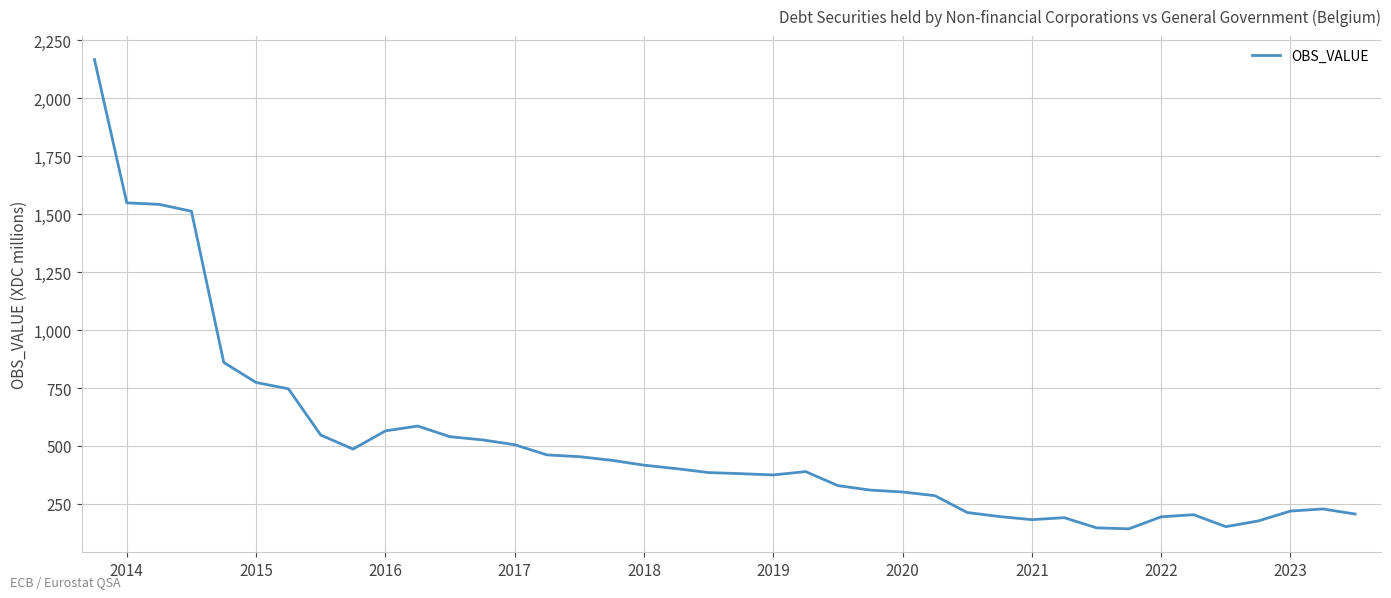

What is the difference between the maximum and minimum values?

2024.0